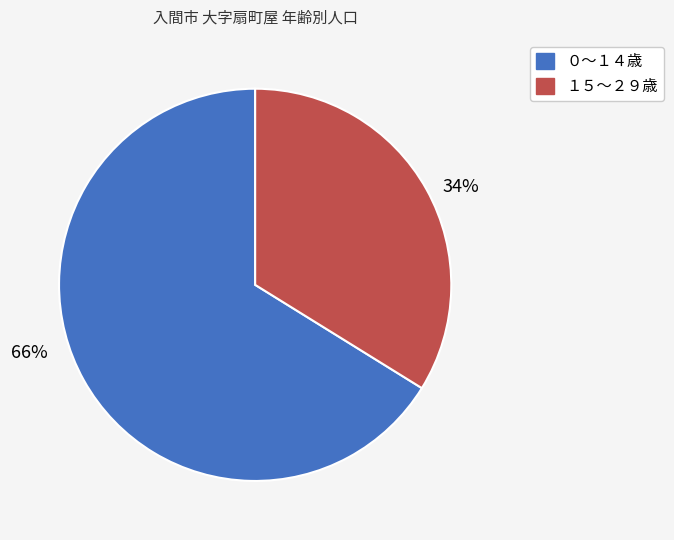

To the nearest percent, what is the average slice percentage?

50%